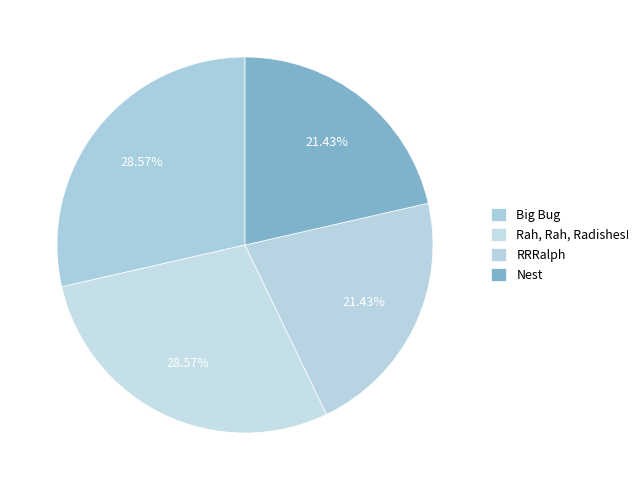

How many slices are in this pie chart?

4